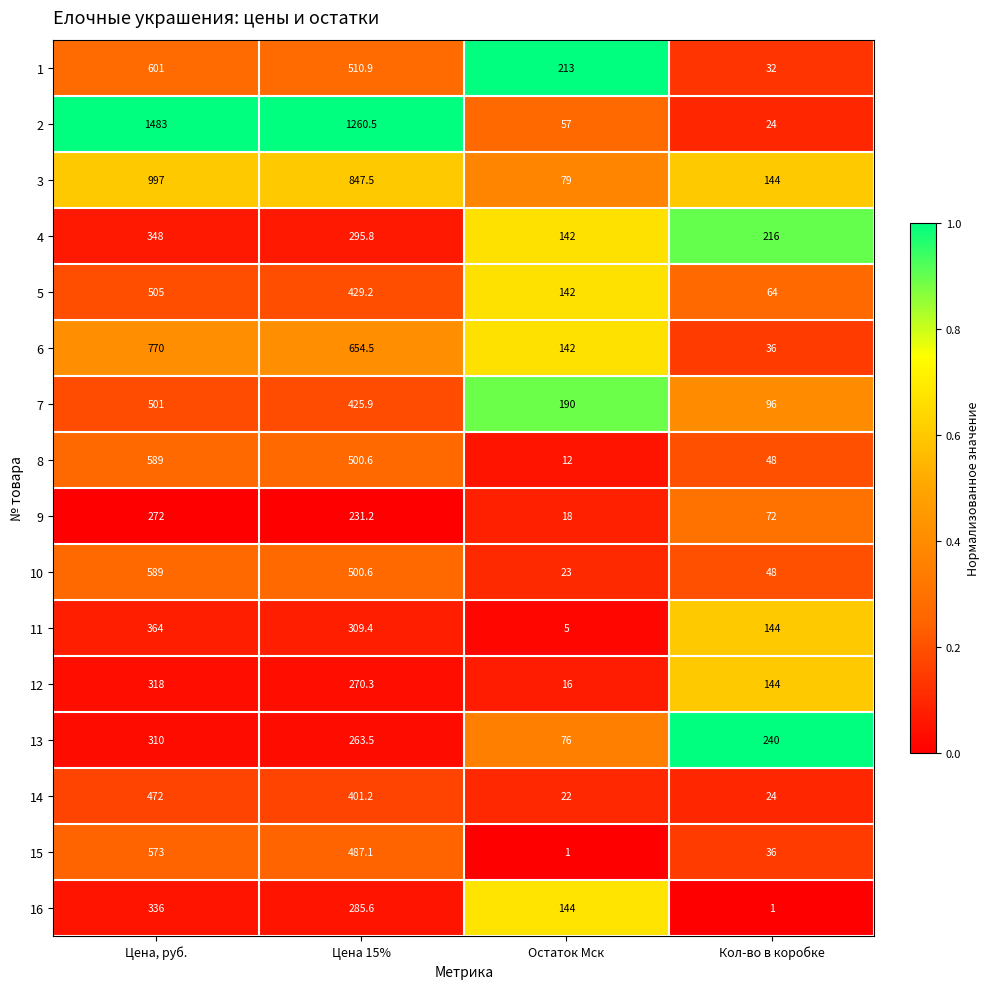

What is the total value across all series at Цена, руб.?

9028.0